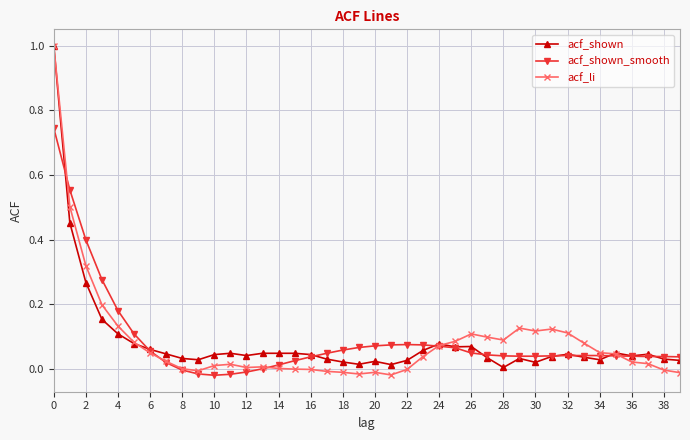

What is the greatest value displayed?

1.0